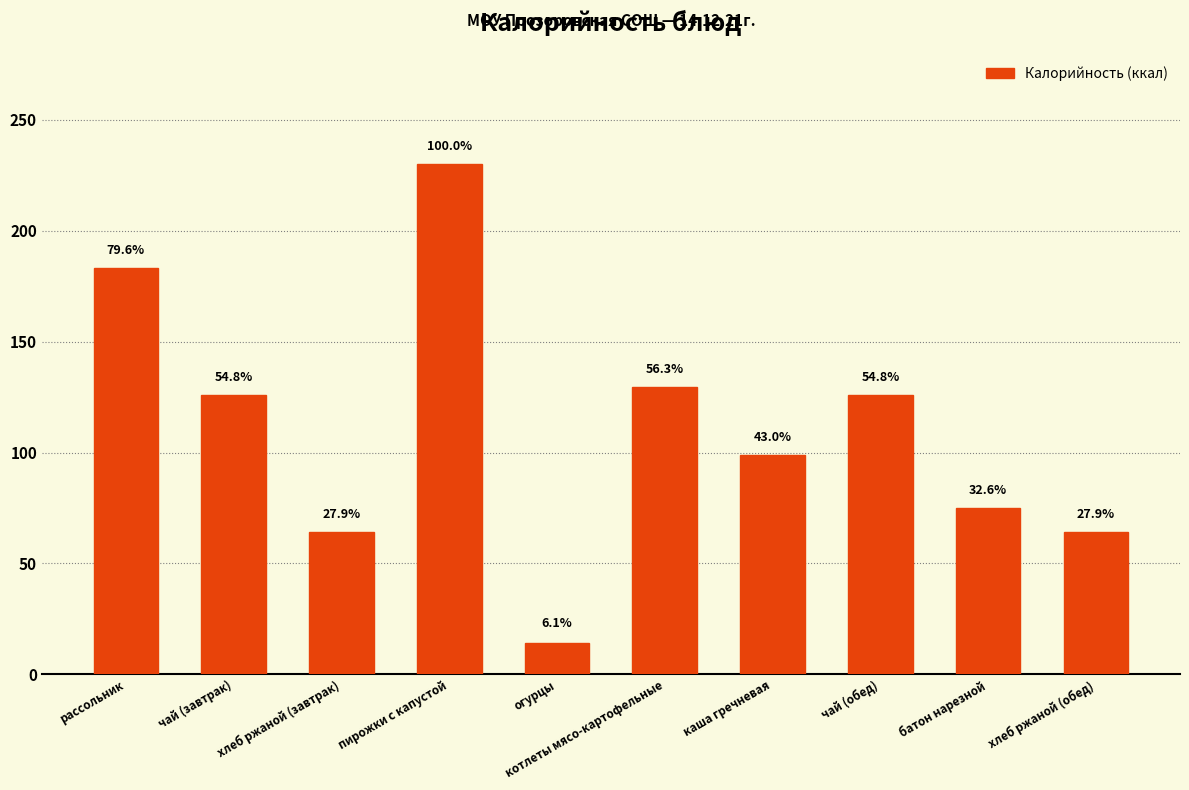

True or false: the data shows 40.5 at каша гречневая.

False